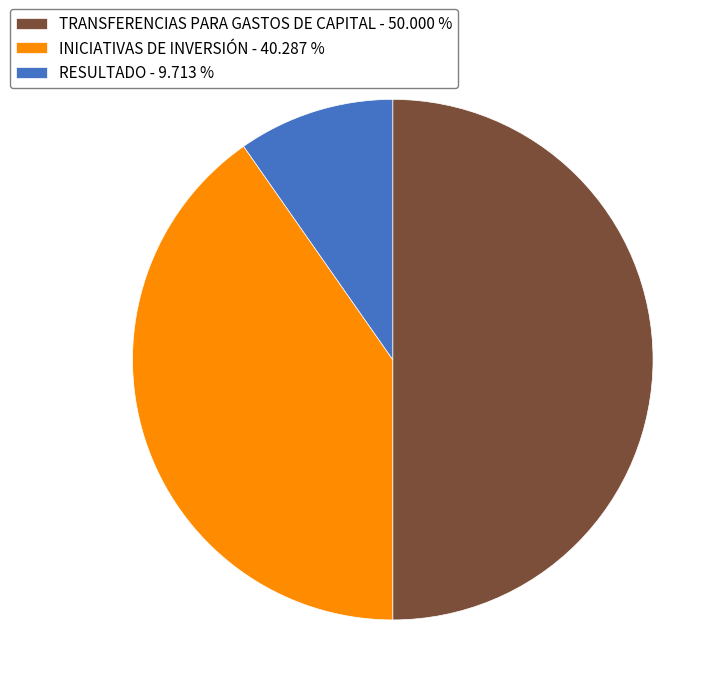

Is it true that RESULTADO is 10% of the pie?

True